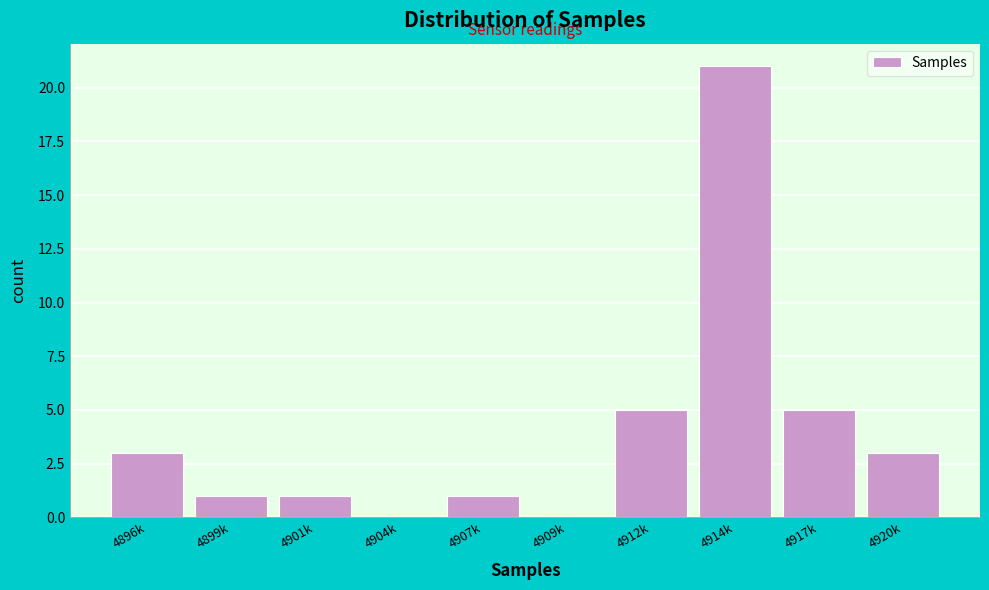

Reading right to left, extract all data points from this chart.

4920k=3	4917k=5	4914k=21	4912k=5	4909k=0	4907k=1	4904k=0	4901k=1	4899k=1	4896k=3